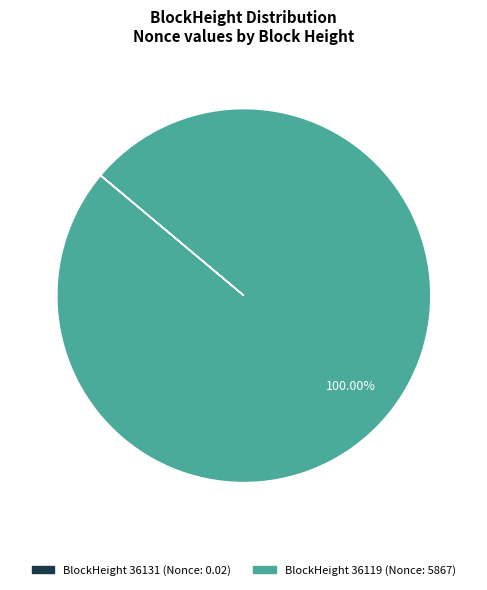

Does any single category account for the majority?

Yes